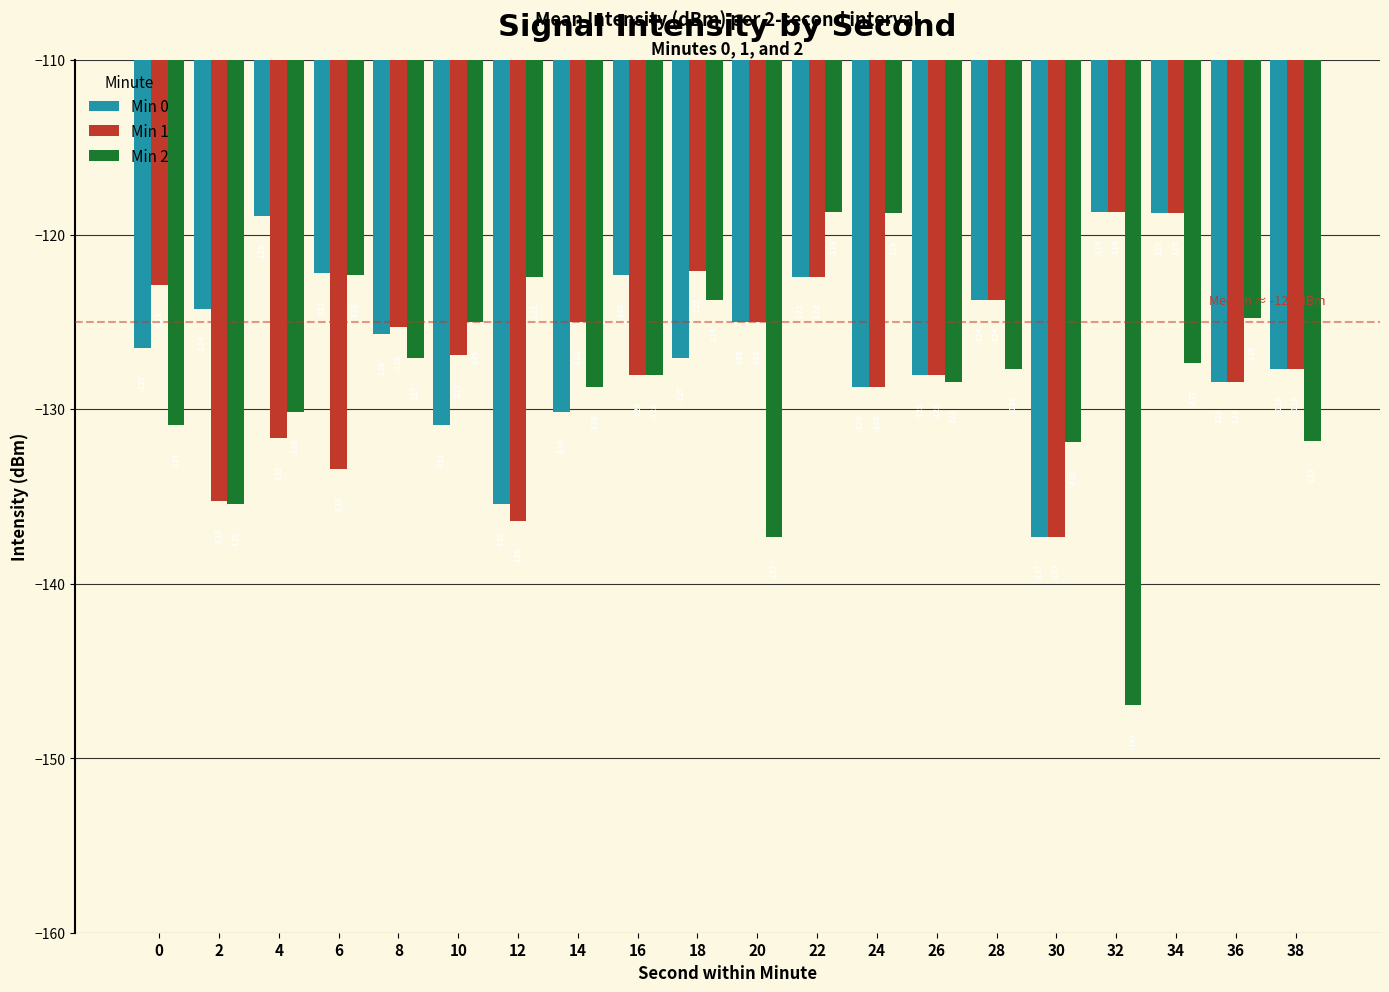

Which series has the largest range (max minus min)?

Min 2